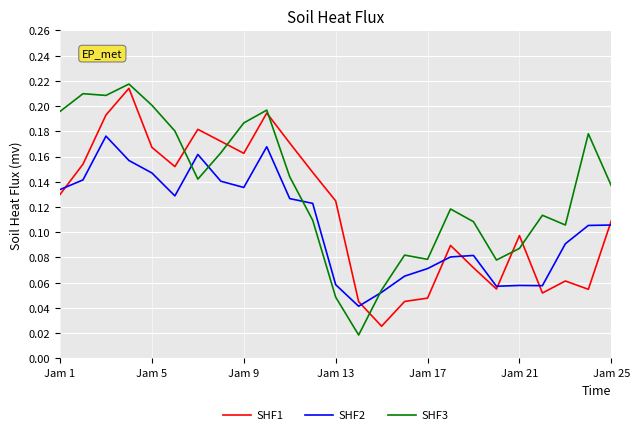

Which series has the largest total across all categories?

SHF3